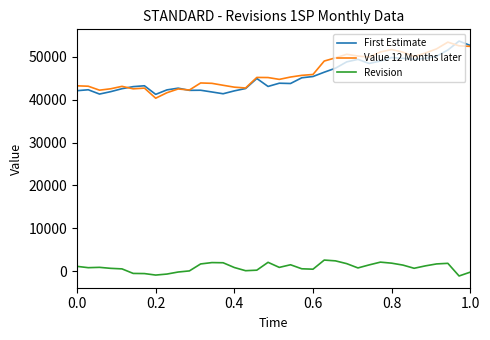

True or false: Value 12 Months later and First Estimate intersect in this chart.

True